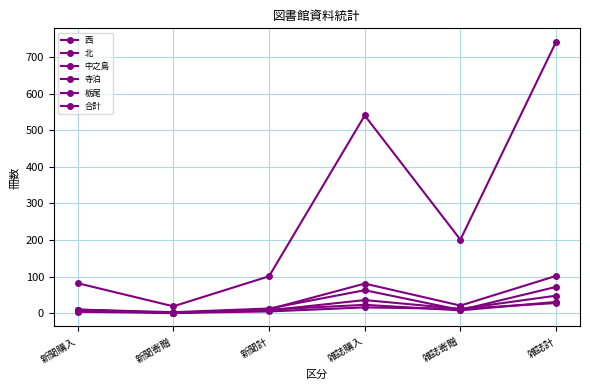

How many interior local peaks does the 栃尾 series have?

1